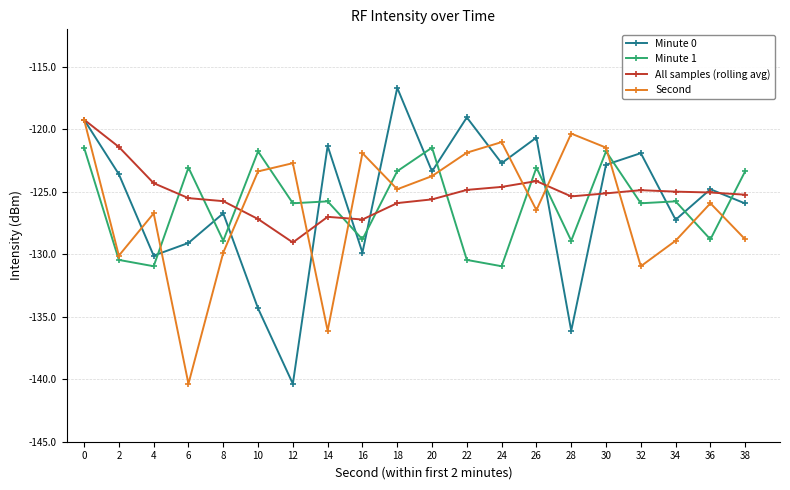

True or false: All samples (rolling avg) has a value of -71.0 at 22.

False